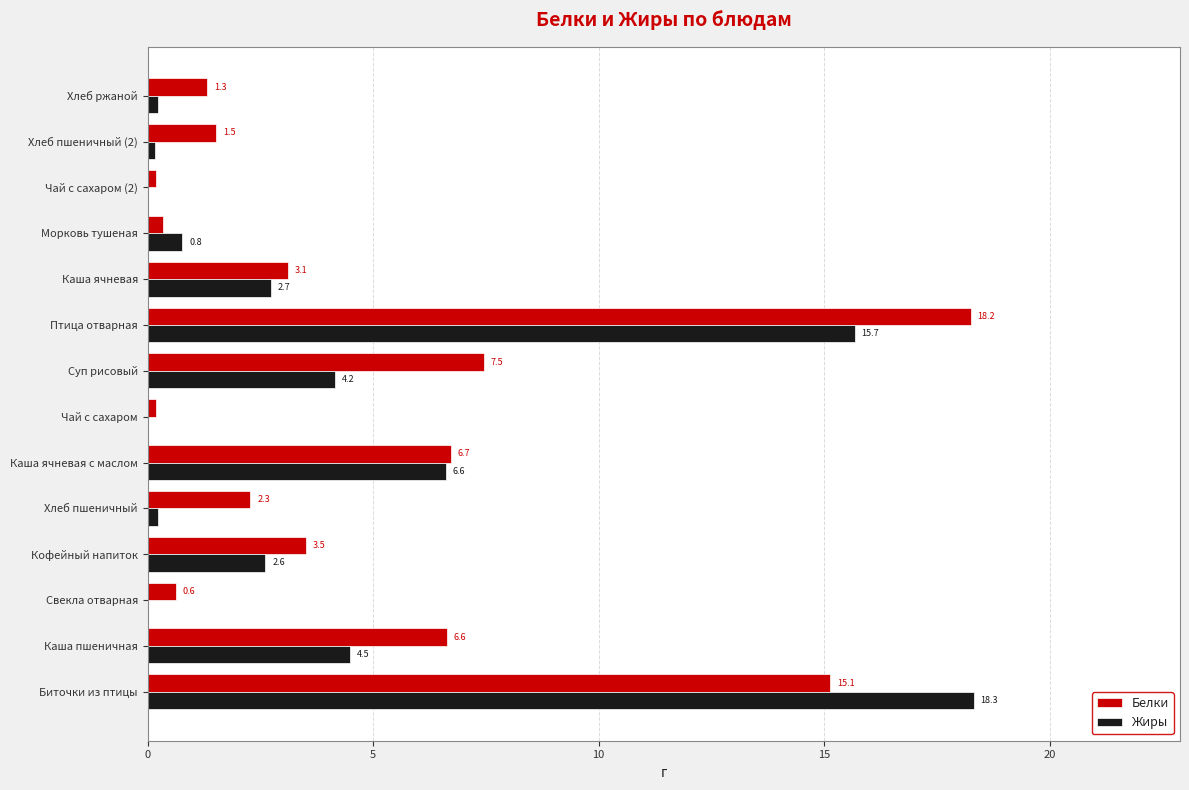

Which series has the largest total across all categories?

Белки